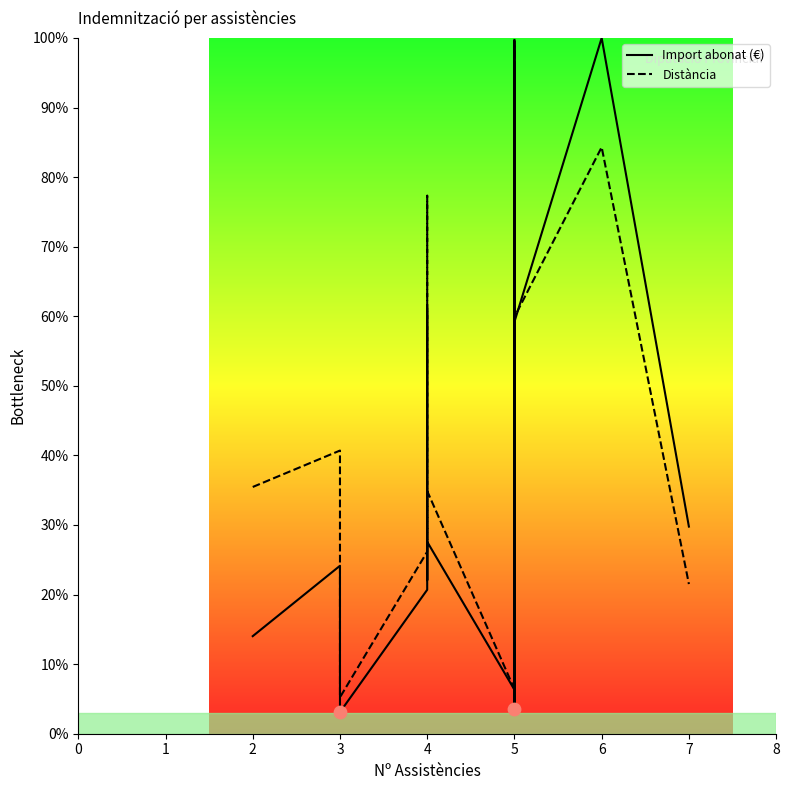

Which series reaches the minimum Y coordinate?

Import abonat (€)